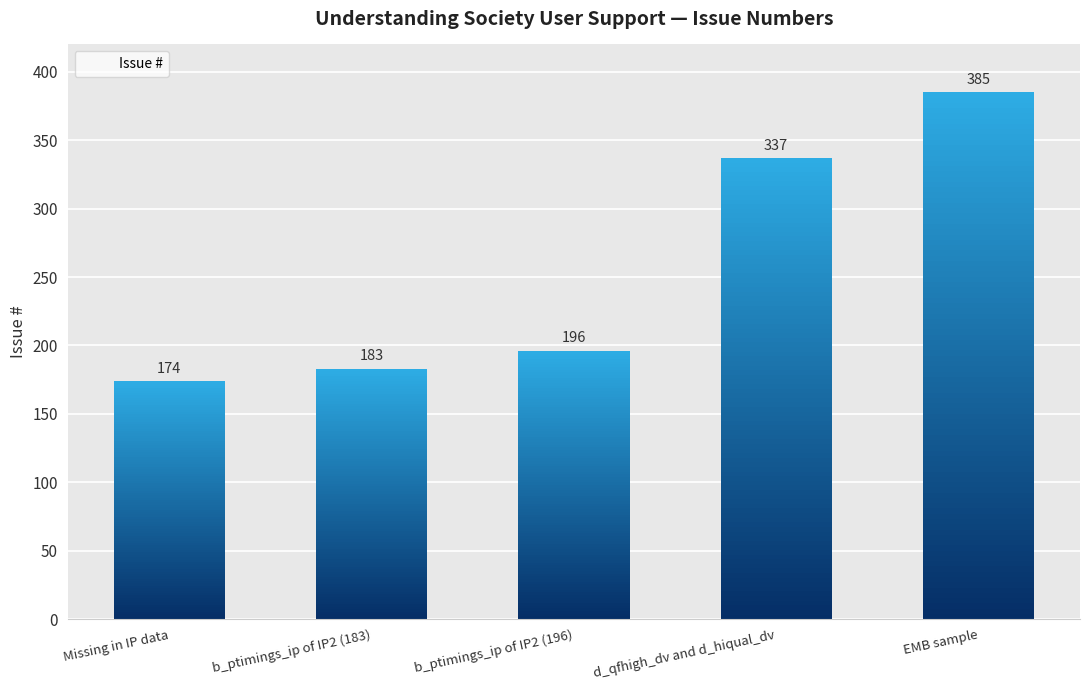

Count the number of values greater than 196.

2